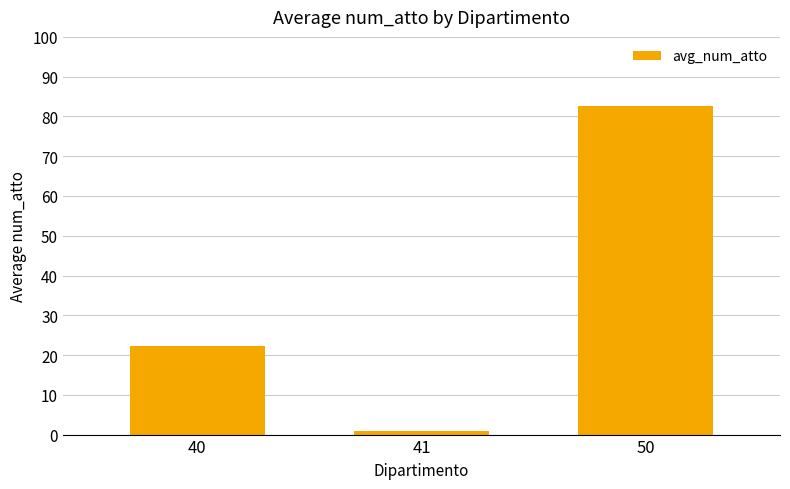

Reading left to right, what are all the values shown in this chart?

40=22.2	41=1.0	50=82.5